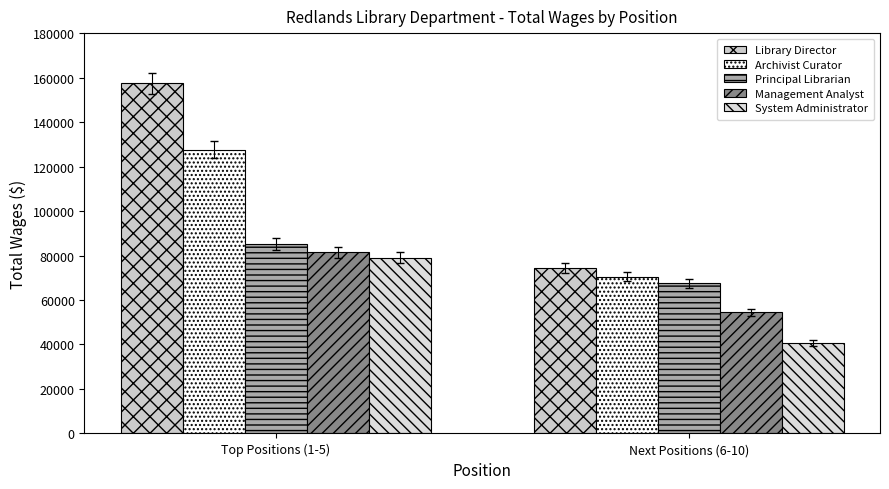

Which label corresponds to the largest value in the chart?

Top Positions (1-5)